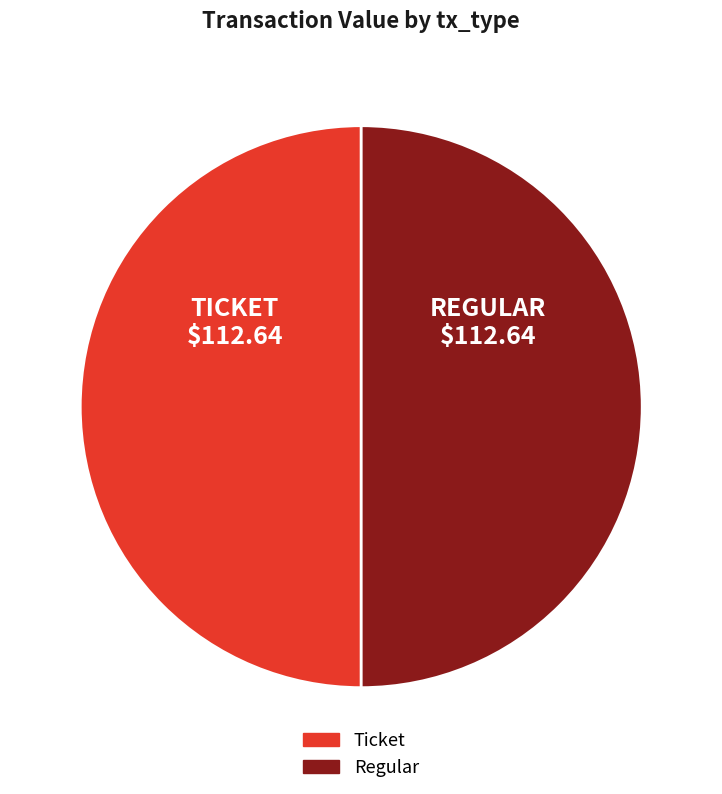

The Ticket slice represents 40% of the pie. True or false?

False